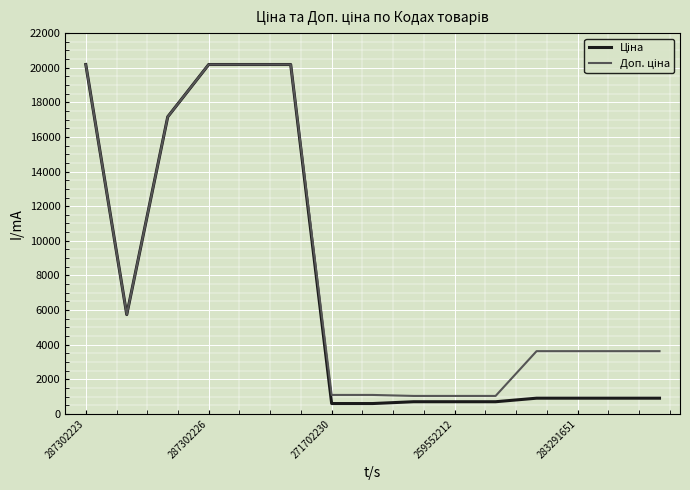

How many categories are shown in the chart?

15